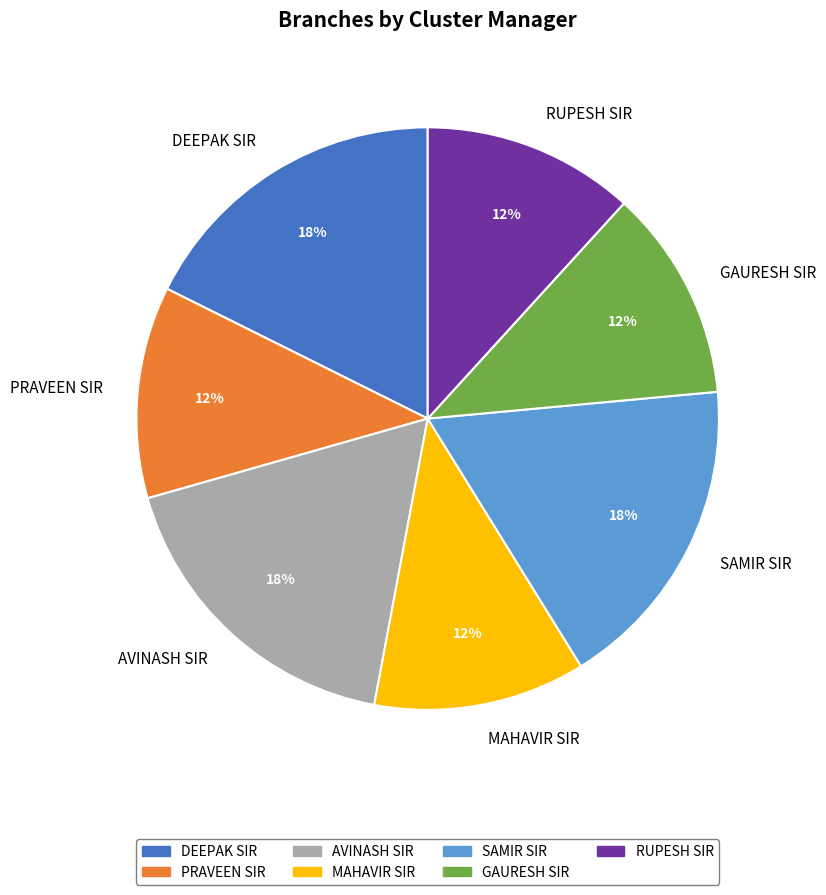

What percentage is the RUPESH SIR slice, to the nearest percent?

12%